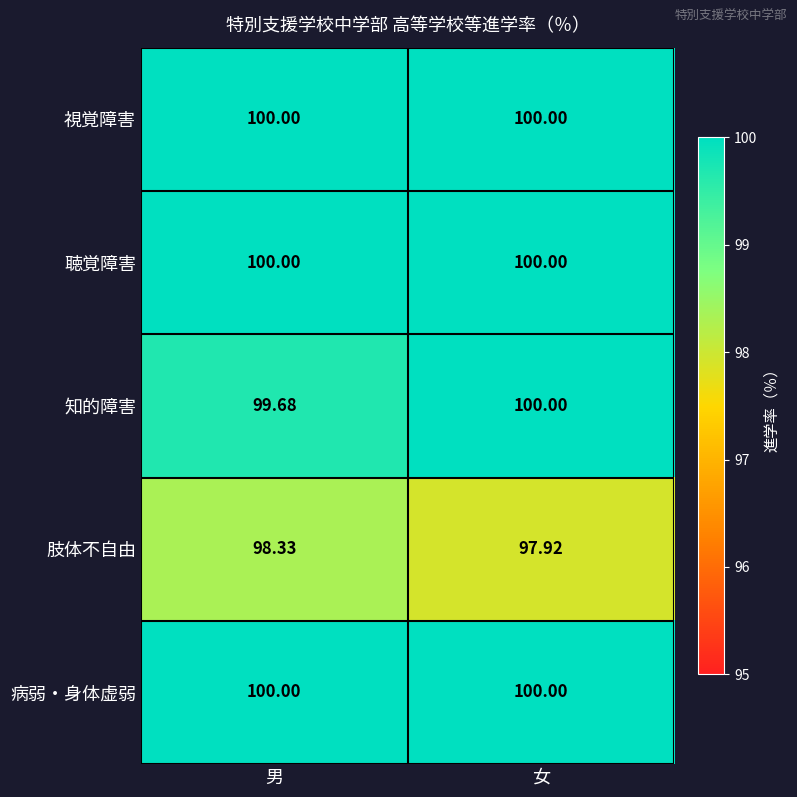

Which series has the largest range (max minus min)?

肢体不自由